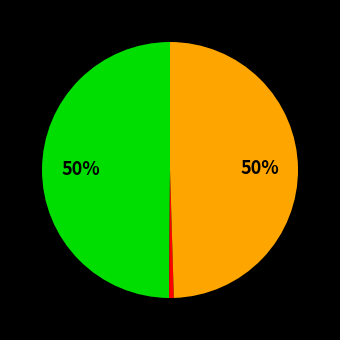

To the nearest percent, what is the difference between the largest and smallest slice percentages?

49%